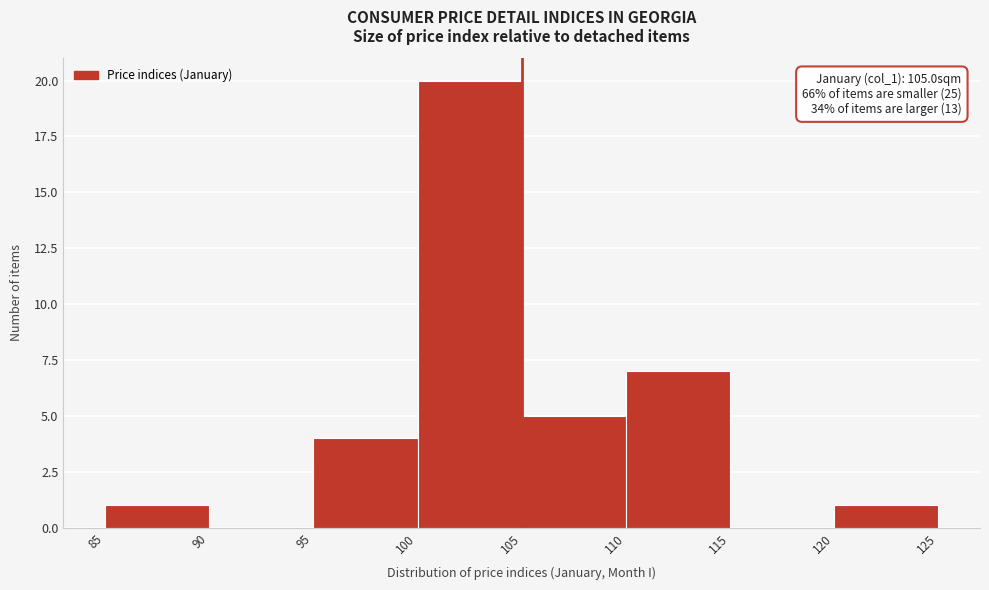

Over which range of the x-axis is the bar tallest?

100 to 105